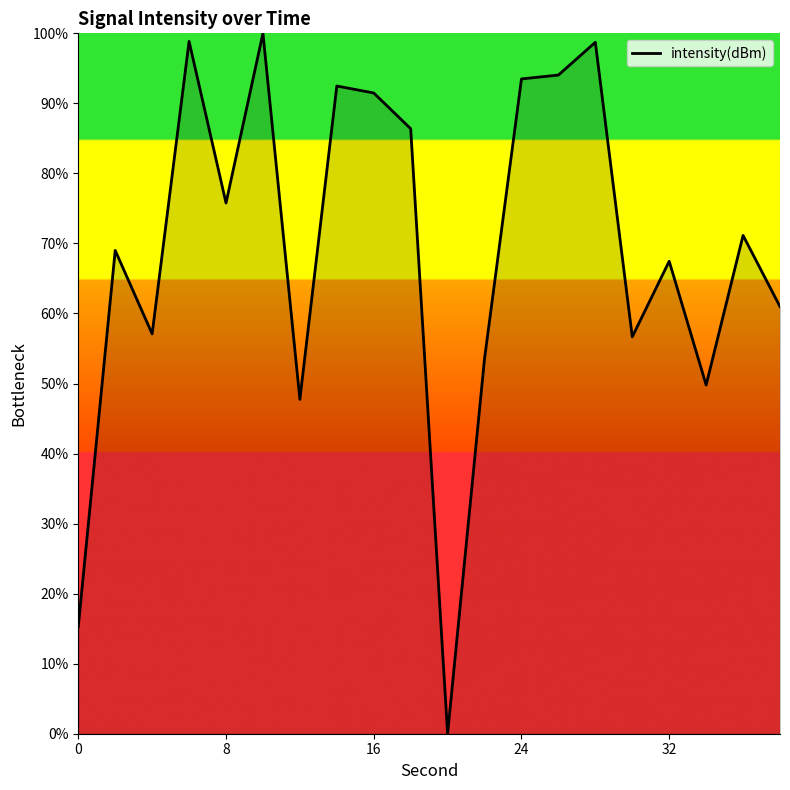

Reading left to right, extract all data points from this chart.

15.3	69.0	57.1	98.9	75.8	100.0	47.7	92.5	91.5	86.4	0.0	53.6	93.5	94.0	98.7	56.7	67.5	49.8	71.1	61.0